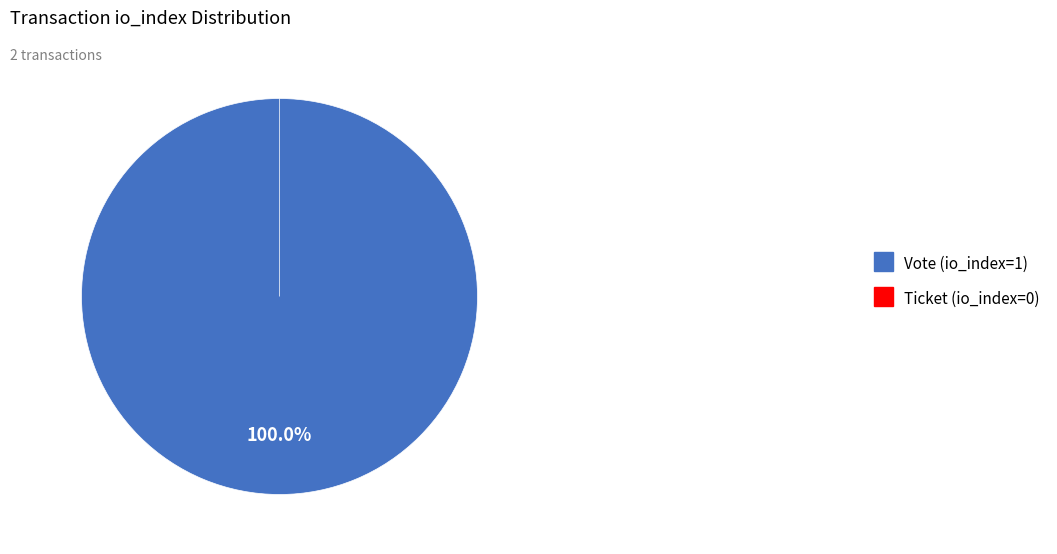

What is the largest slice in the pie chart?

Vote (io_index=1)